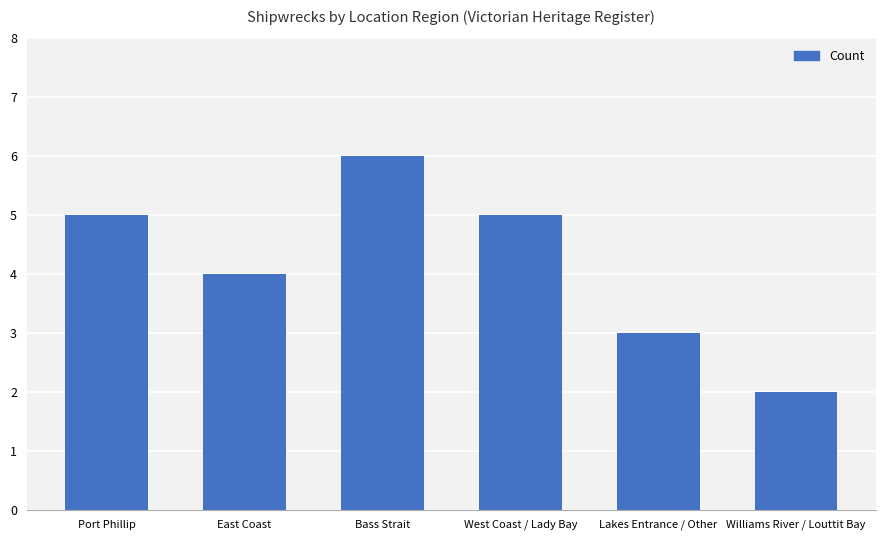

What is the ratio of the value at Williams River / Louttit Bay to the value at Port Phillip?

0.4